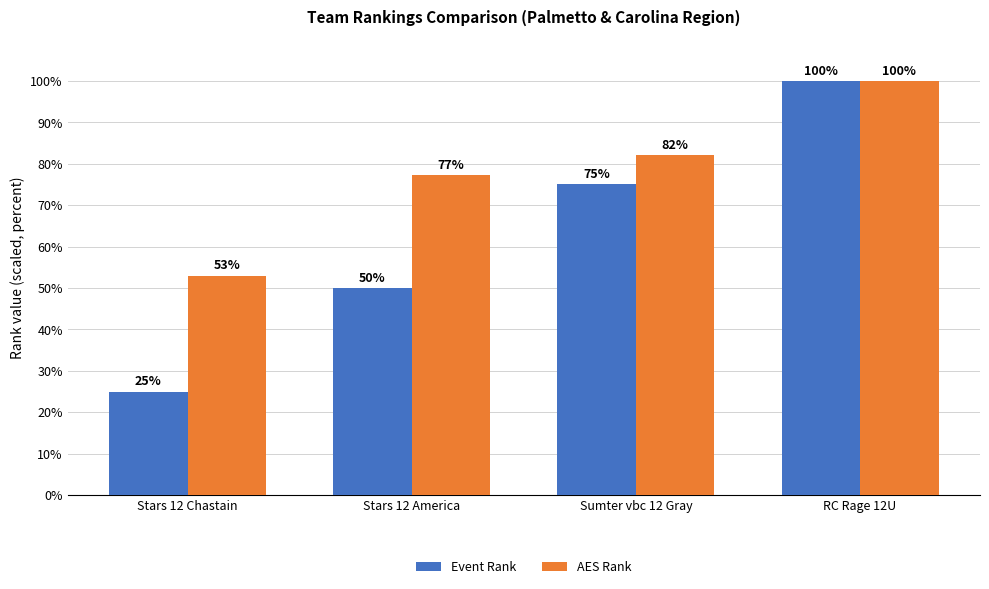

At which label does Event Rank reach its minimum?

Stars 12 Chastain